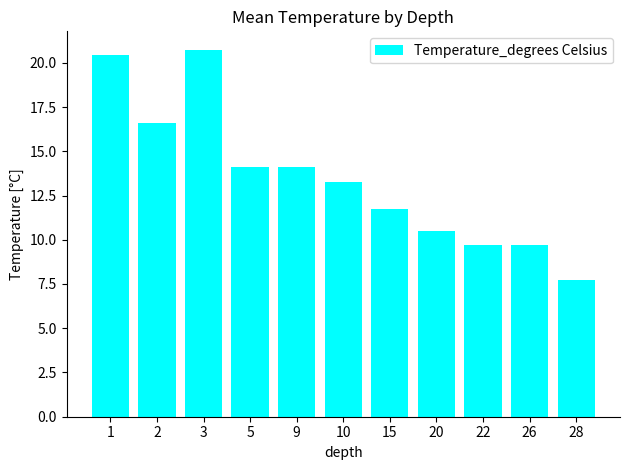

Reading right to left, transcribe all the data shown in this chart.

7.7	9.7	9.7	10.5	11.7	13.3	14.1	14.1	20.7	16.6	20.5